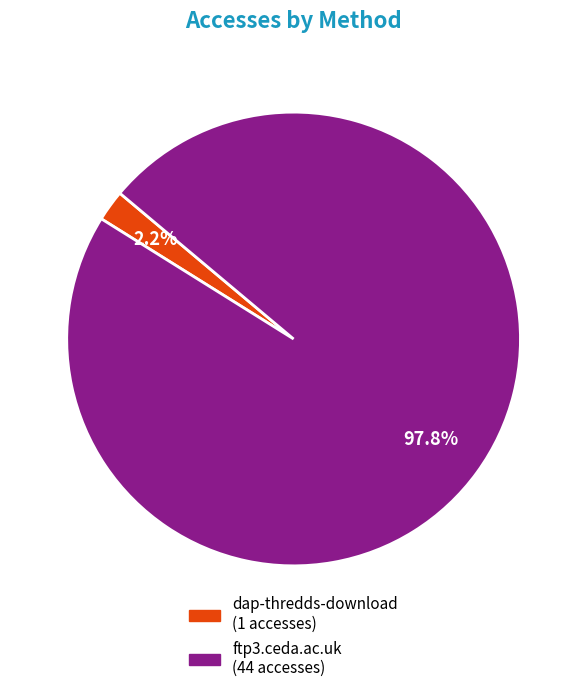

How much of the chart is everything except ftp3.ceda.ac.uk?

2.2%